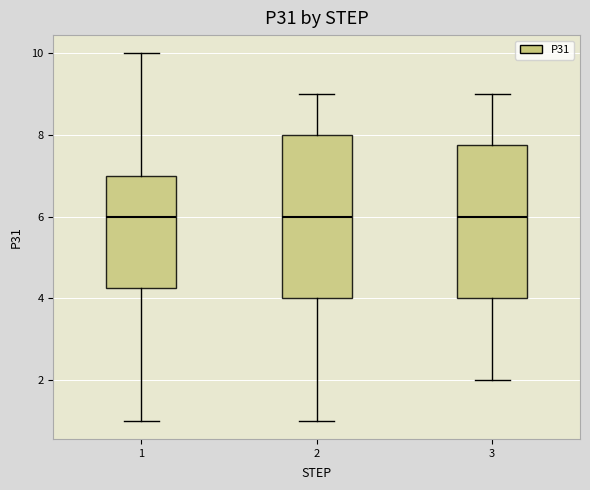

Where does the lower whisker of the box at x = 1 end on the y-axis? The values are not printed on the chart, so give them approximately, as read against the axis.

1.0